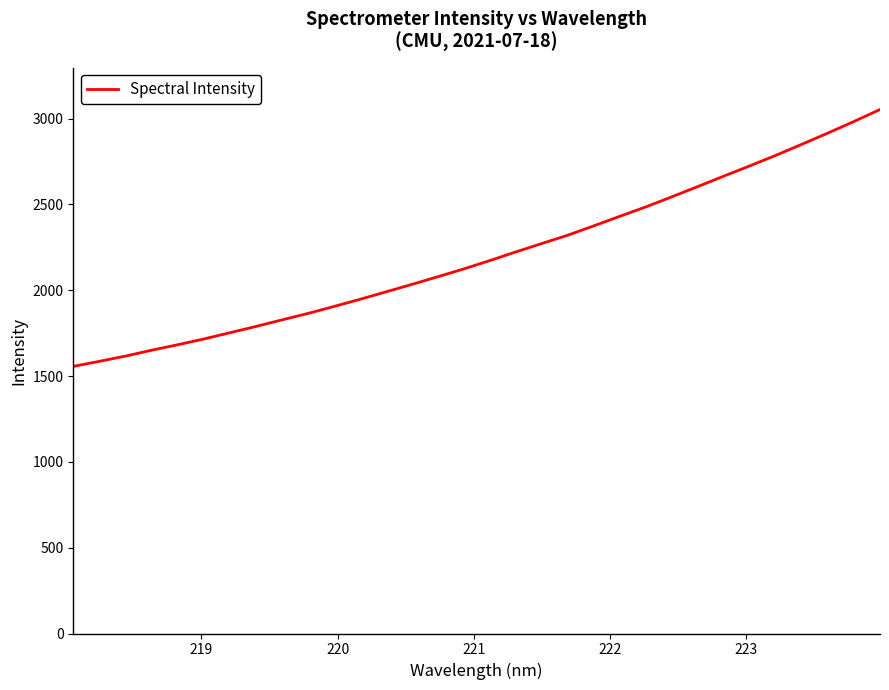

What is the difference between the maximum and minimum values?

1496.9